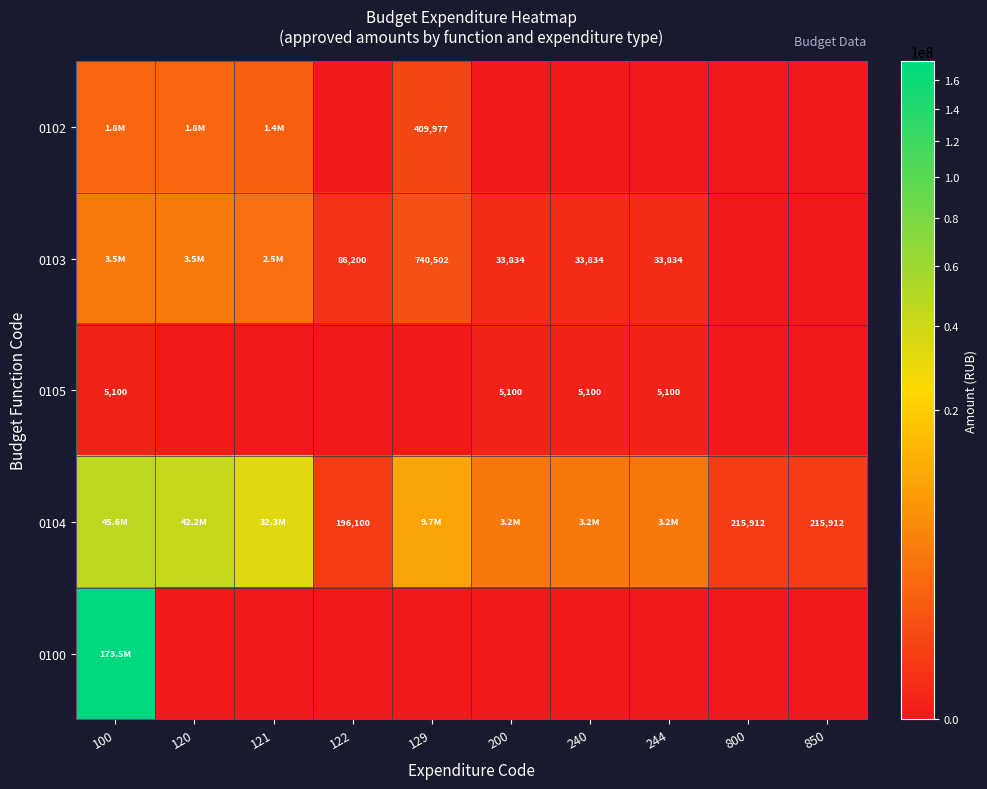

The 0100 series shows 0.0 at 240. True or false?

True